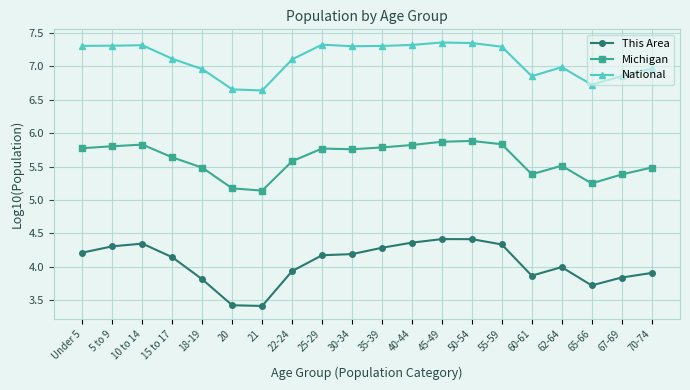

What is the minimum value shown in the chart?

3.4